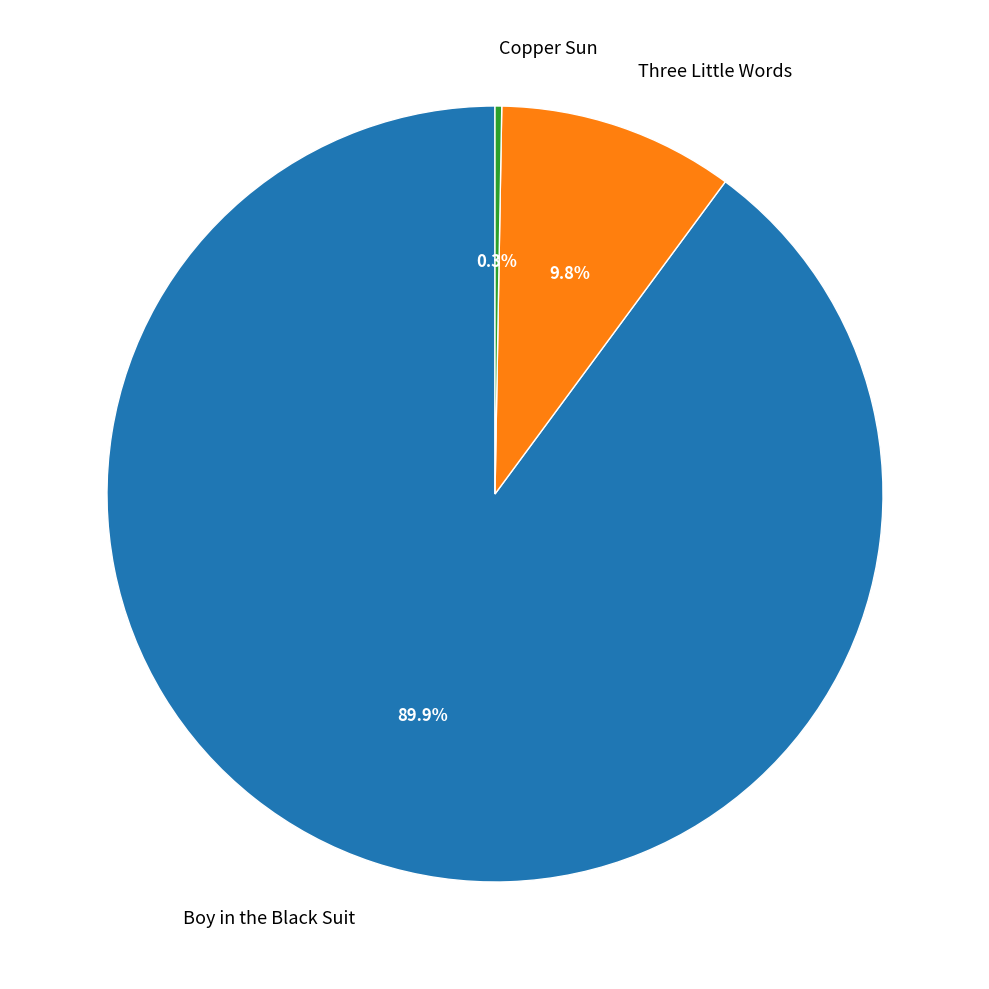

What percentage is the Three Little Words slice, to the nearest percent?

10%